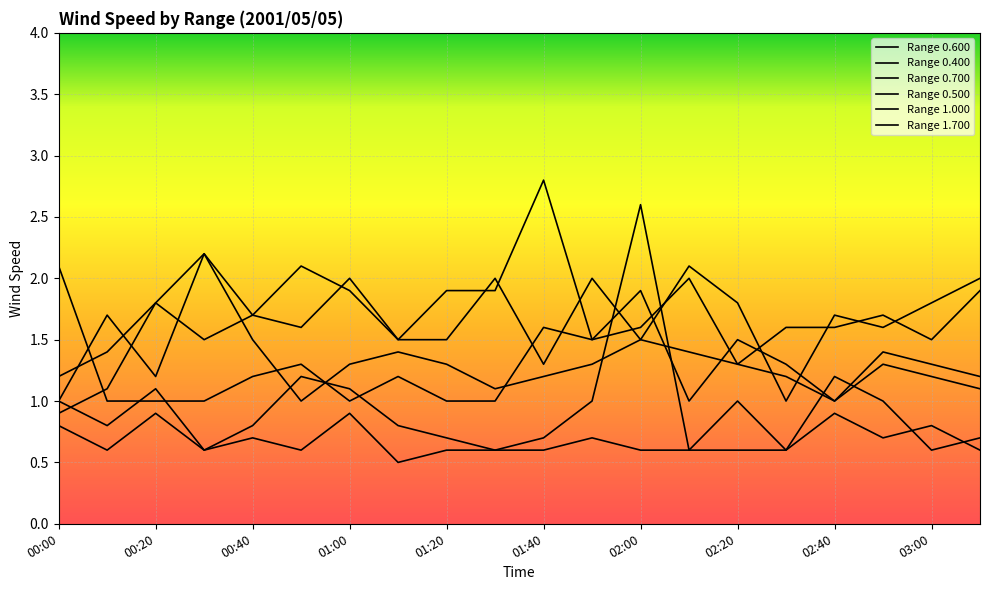

How many lines are shown in the chart?

6